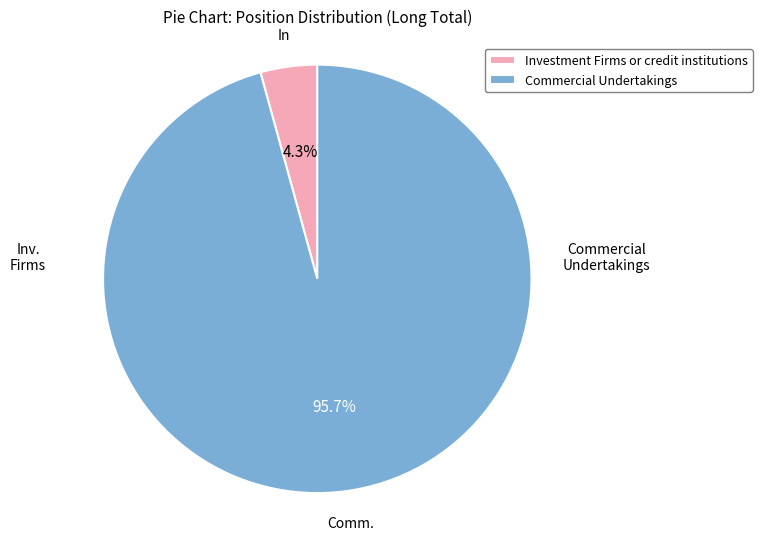

To the nearest percent, what portion does Investment Firms or credit institutions represent?

4%